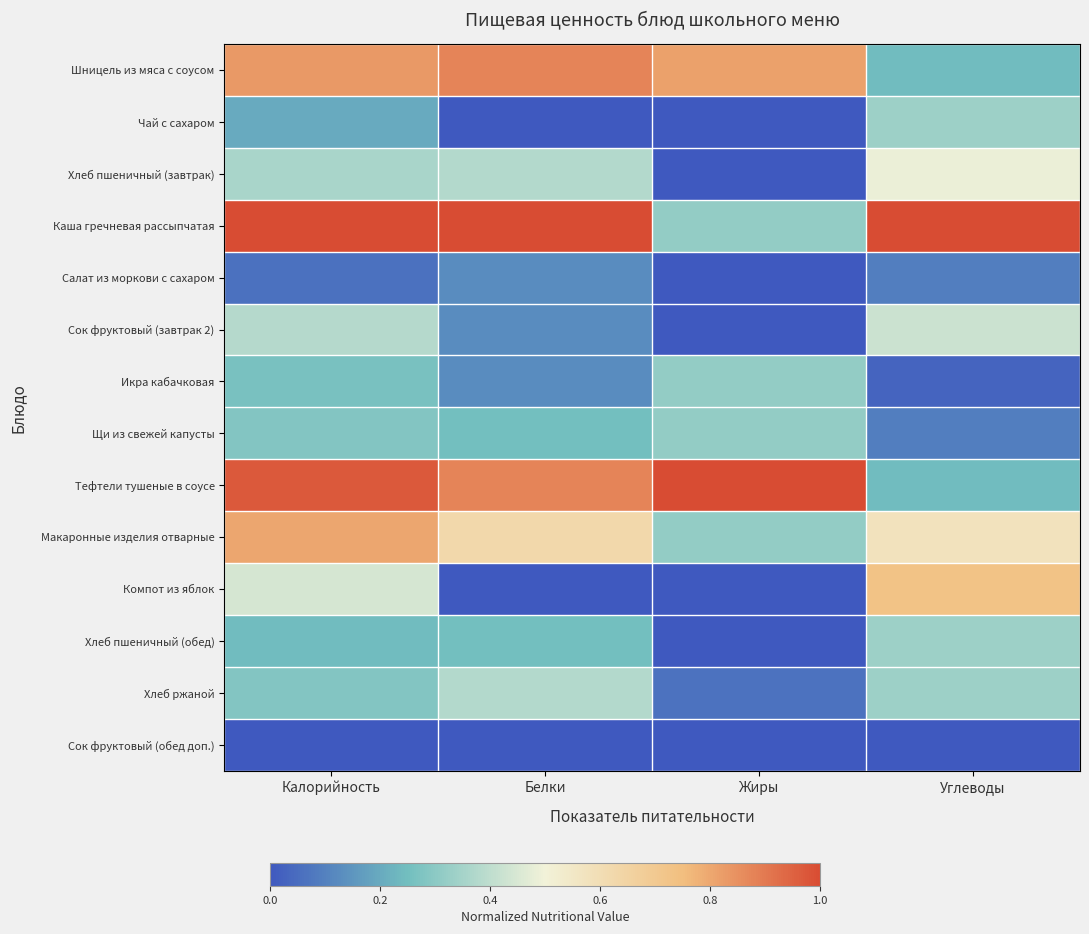

Reading right to left, extract all data points from this chart.

Шницель из мяса с соусом: Углеводы=0.2	Жиры=0.8	Белки=0.9	Калорийность=0.8
Чай с сахаром: Углеводы=0.3	Жиры=0.0	Белки=0.0	Калорийность=0.2
Хлеб пшеничный (завтрак): Углеводы=0.5	Жиры=0.0	Белки=0.4	Калорийность=0.4
Каша гречневая рассыпчатая: Углеводы=1.0	Жиры=0.3	Белки=1.0	Калорийность=1.0
Салат из моркови с сахаром: Углеводы=0.1	Жиры=0.0	Белки=0.1	Калорийность=0.1
Сок фруктовый (завтрак 2): Углеводы=0.4	Жиры=0.0	Белки=0.1	Калорийность=0.4
Икра кабачковая: Углеводы=0.0	Жиры=0.3	Белки=0.1	Калорийность=0.3
Щи из свежей капусты: Углеводы=0.1	Жиры=0.3	Белки=0.2	Калорийность=0.3
Тефтели тушеные в соусе: Углеводы=0.2	Жиры=1.0	Белки=0.9	Калорийность=1.0
Макаронные изделия отварные: Углеводы=0.6	Жиры=0.3	Белки=0.6	Калорийность=0.8
Компот из яблок: Углеводы=0.7	Жиры=0.0	Белки=0.0	Калорийность=0.4
Хлеб пшеничный (обед): Углеводы=0.3	Жиры=0.0	Белки=0.2	Калорийность=0.2
Хлеб ржаной: Углеводы=0.3	Жиры=0.1	Белки=0.4	Калорийность=0.3
Сок фруктовый (обед доп.): Углеводы=0.0	Жиры=0.0	Белки=0.0	Калорийность=0.0